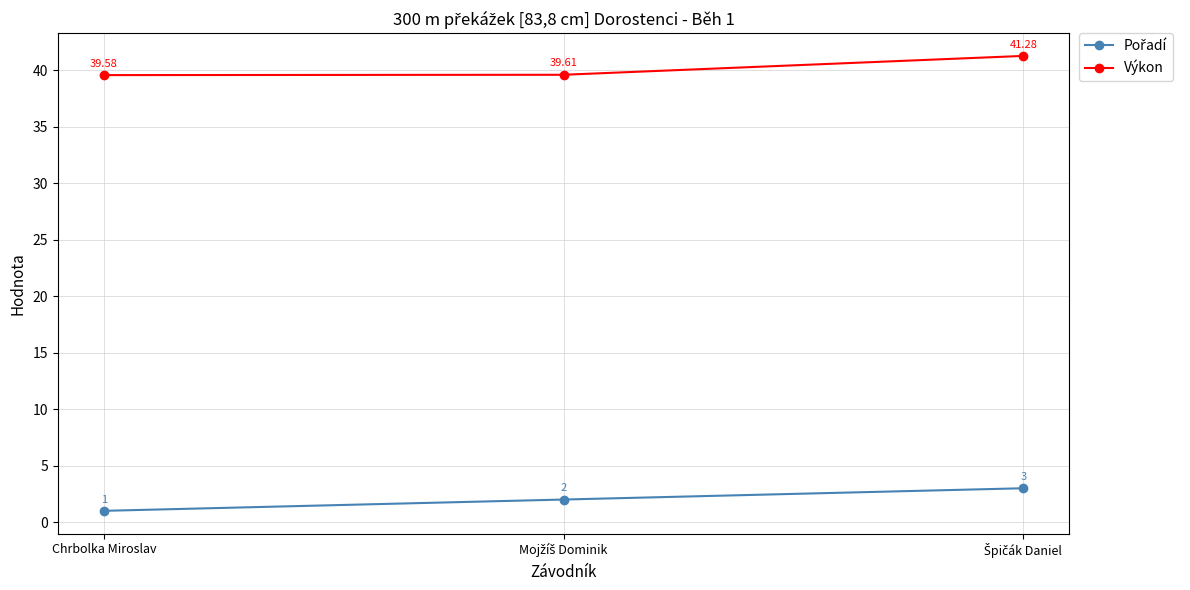

What is the approximate value of Výkon at Chrbolka Miroslav?

39.6